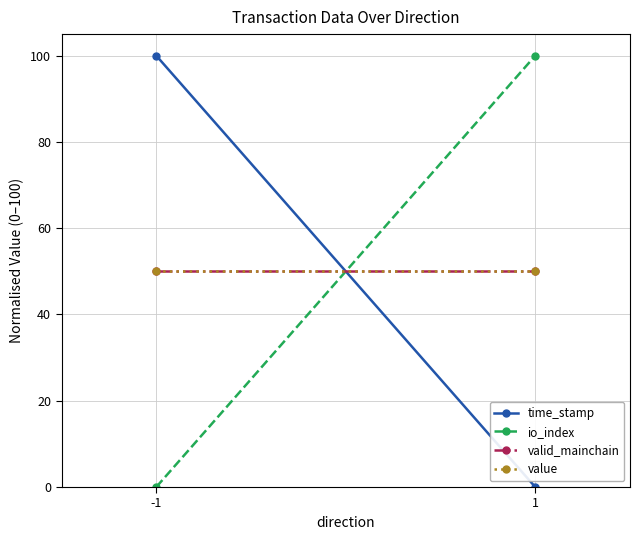

Which series has the largest total across all categories?

time_stamp